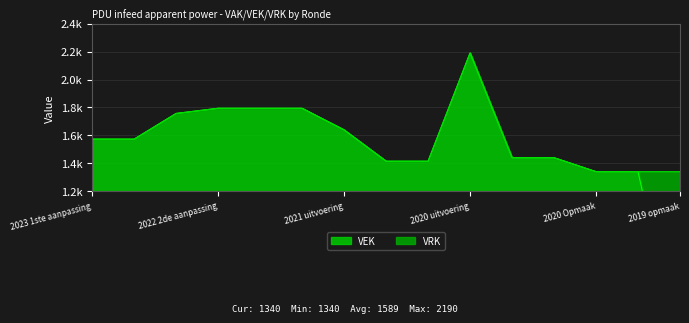

What is the sum of the values at 2020 Opmaak and 2020 uitvoering?

3530